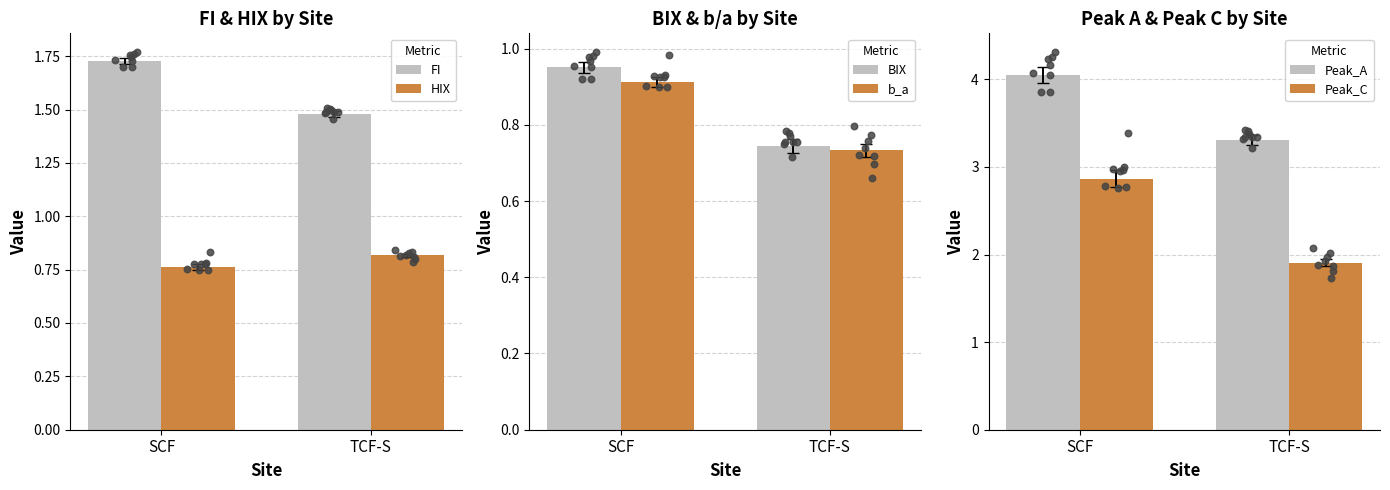

Which series has the widest spread of Y values?

Peak_C